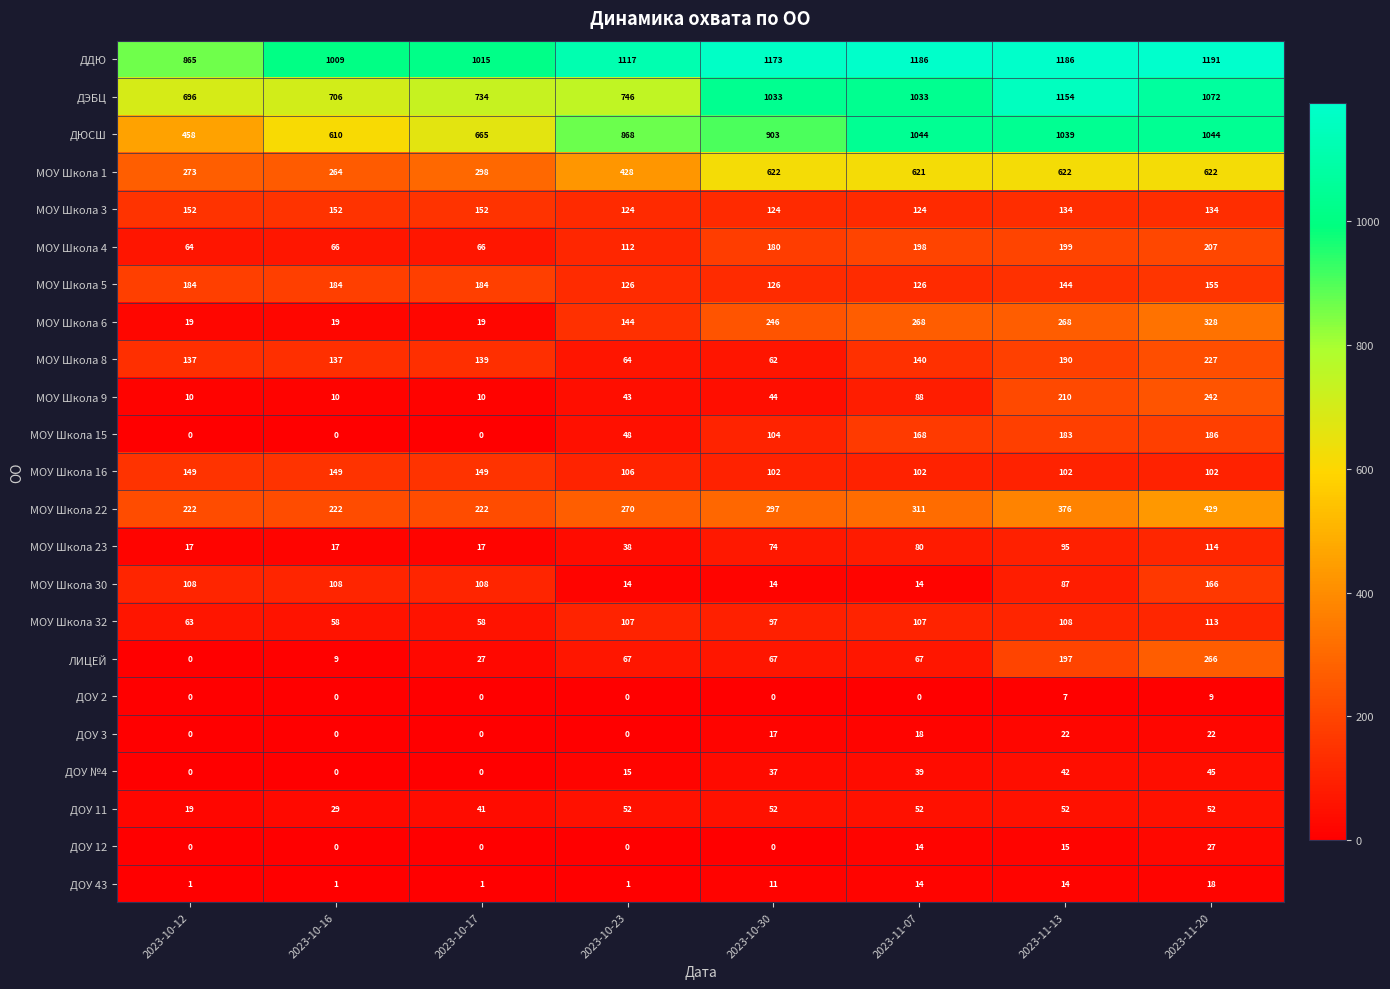

True or false: МОУ Школа 6 has a value of 19 at 2023-10-16.

True